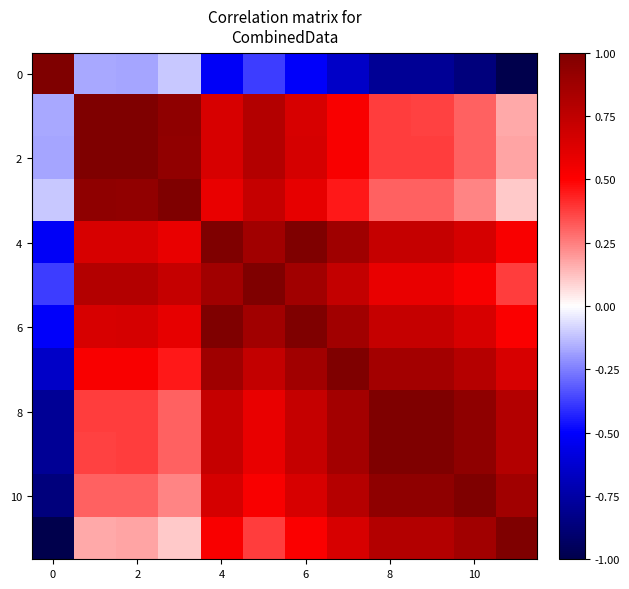

How many categories are shown in the chart?

12